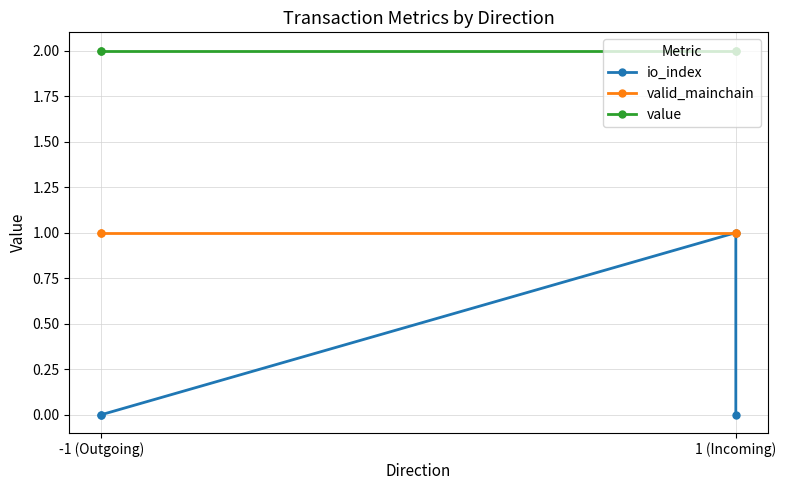

What is the label of the 2nd point from the left?

-1 (Outgoing)